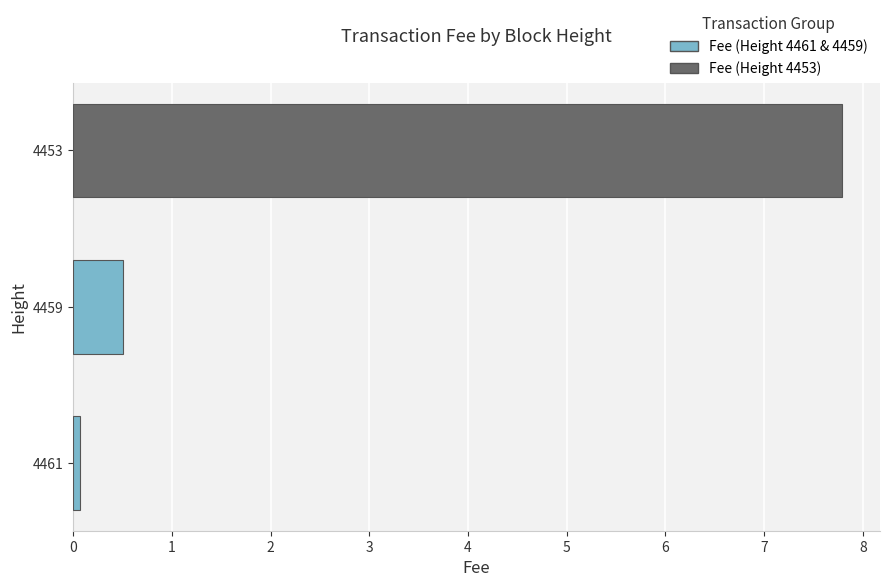

Which has a higher value, 4459 or 4453?

4453